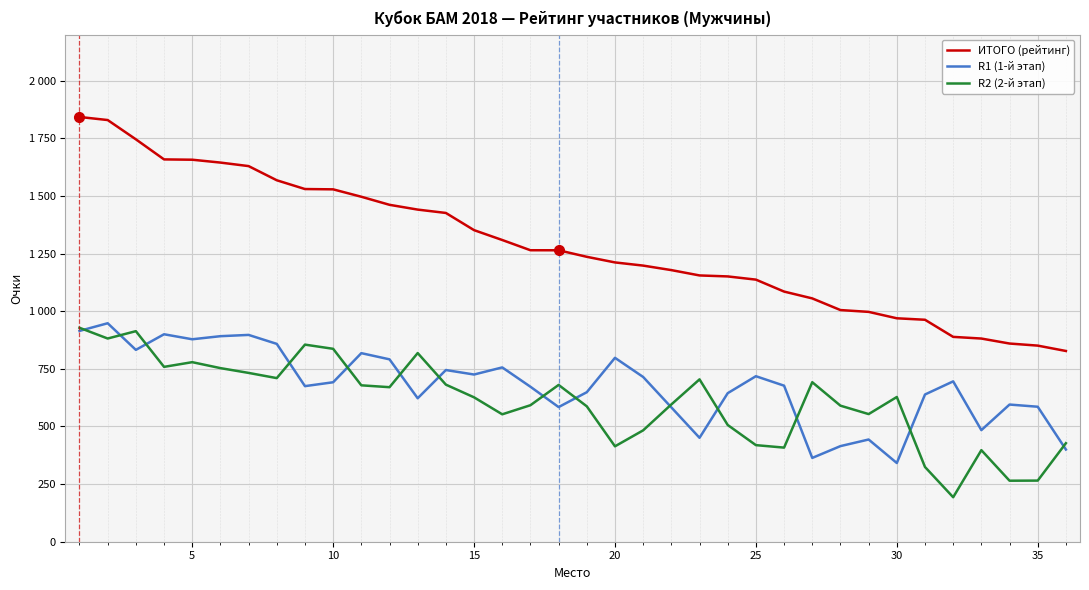

How many interior local peaks does the R2 (2-й этап) series have?

9